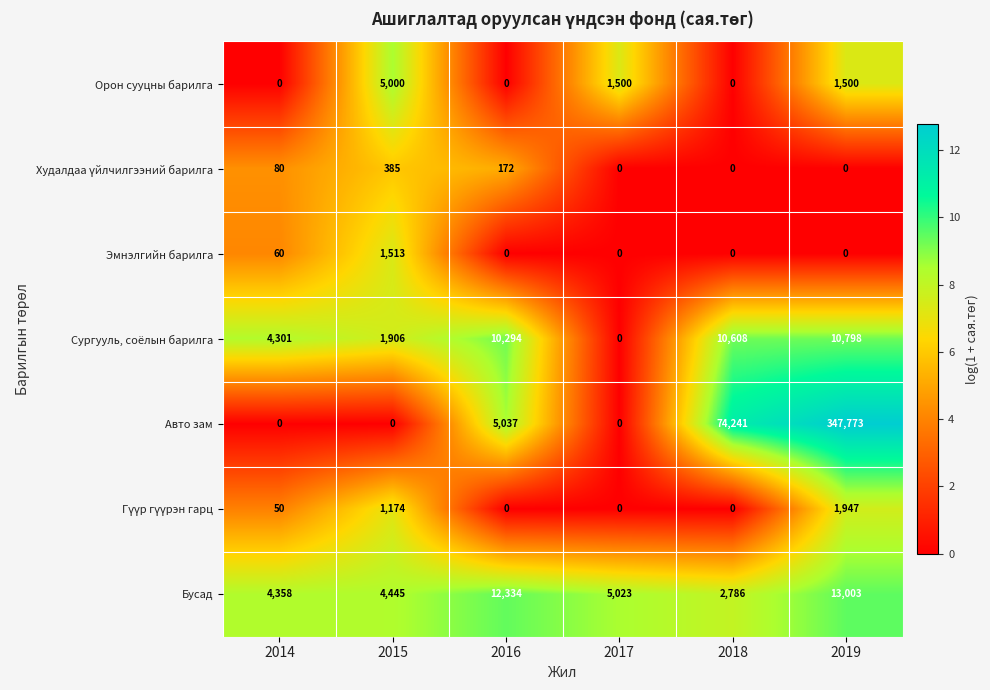

Which series has the widest spread of values?

Авто зам